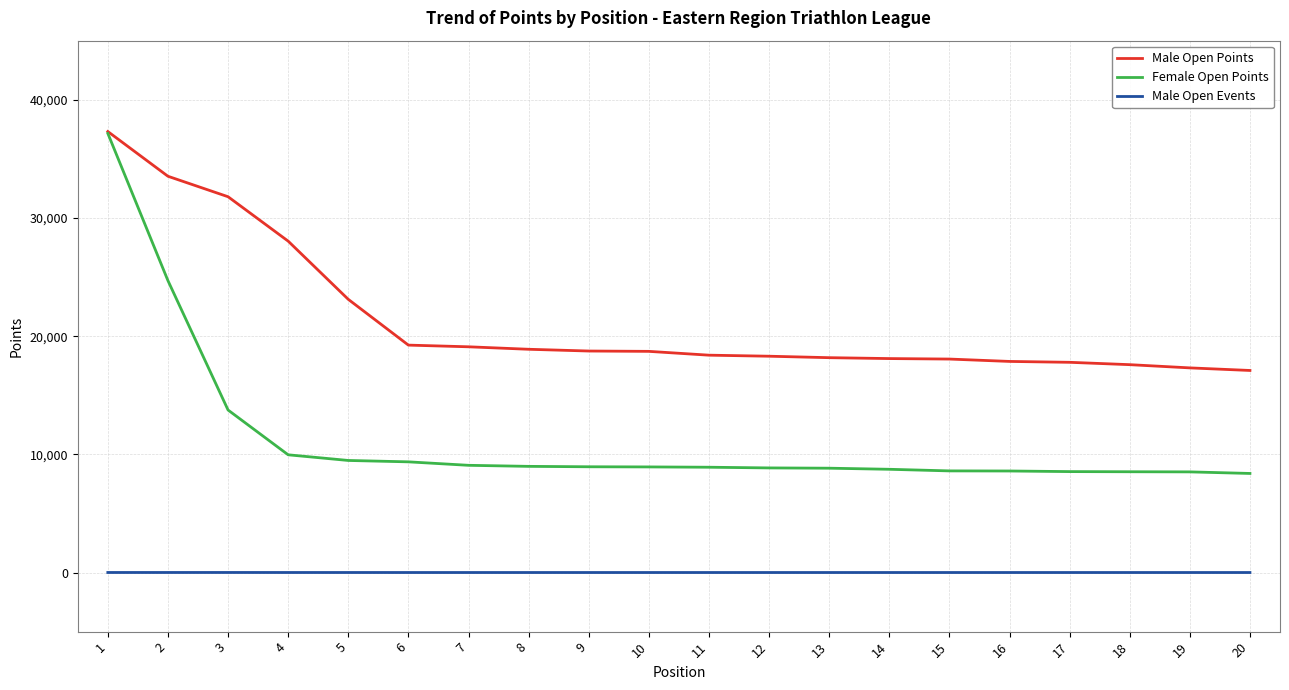

Does the chart display data point markers on the line(s)?

No